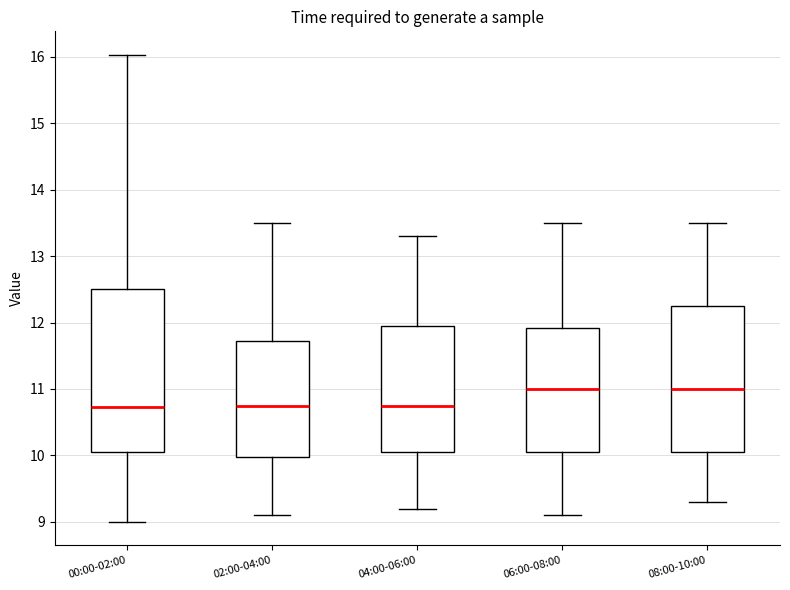

Reading left to right, read every box against the y-axis: the position of its median line, the range the box covers, and the ends of its whiskers. The values are not printed on the chart, so give them approximately, as read against the axis.

00:00-02:00: median 10.7, box 10.1 to 12.5, whiskers 9.0 to 16.0
02:00-04:00: median 10.8, box 10.0 to 11.7, whiskers 9.1 to 13.5
04:00-06:00: median 10.8, box 10.1 to 12.0, whiskers 9.2 to 13.3
06:00-08:00: median 11.0, box 10.1 to 11.9, whiskers 9.1 to 13.5
08:00-10:00: median 11.0, box 10.1 to 12.3, whiskers 9.3 to 13.5